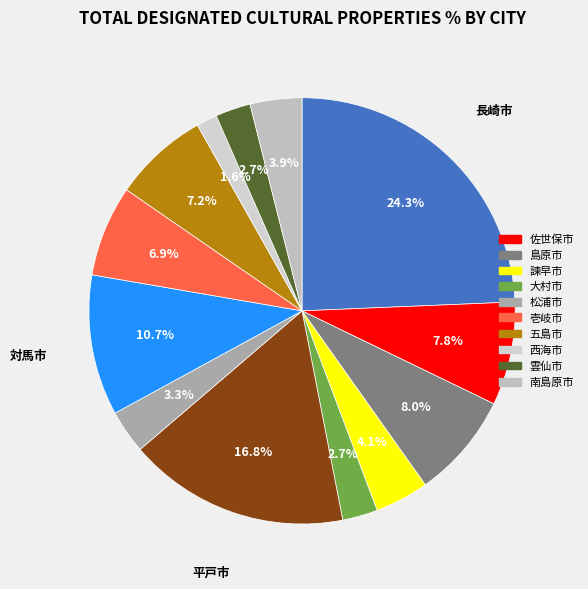

Rank the categories by value from lowest to highest.

西海市, 大村市, 雲仙市, 松浦市, 南島原市, 諫早市, 壱岐市, 五島市, 佐世保市, 島原市, 対馬市, 平戸市, 長崎市